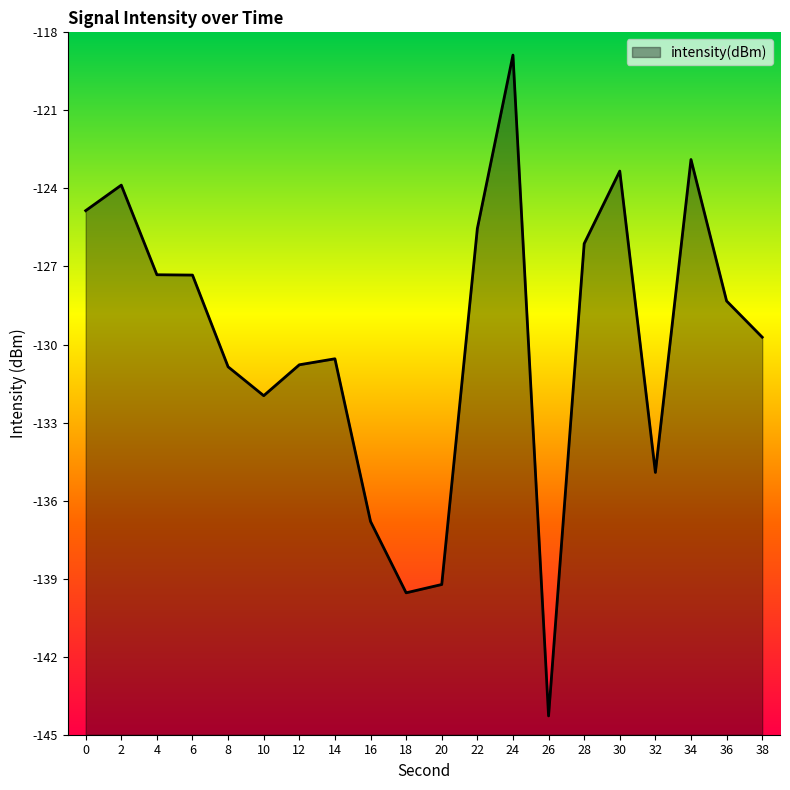

Reading left to right, transcribe all the data shown in this chart.

0=-124.9	2=-123.9	4=-127.3	6=-127.3	8=-130.9	10=-132.0	12=-130.8	14=-130.5	16=-136.8	18=-139.5	20=-139.2	22=-125.5	24=-118.9	26=-144.3	28=-126.1	30=-123.3	32=-134.9	34=-122.9	36=-128.3	38=-129.7